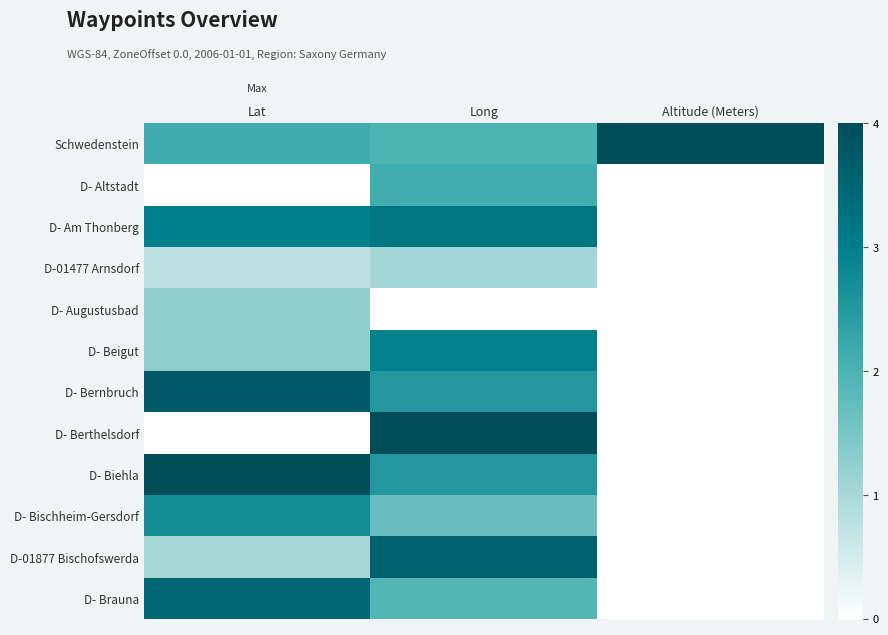

At how many categories does at least one series exceed 1?

3